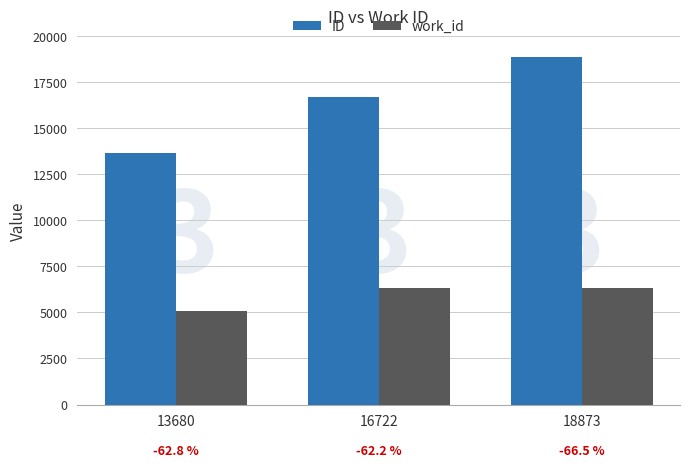

The value of work_id at 18873 is 11268. True or false?

False